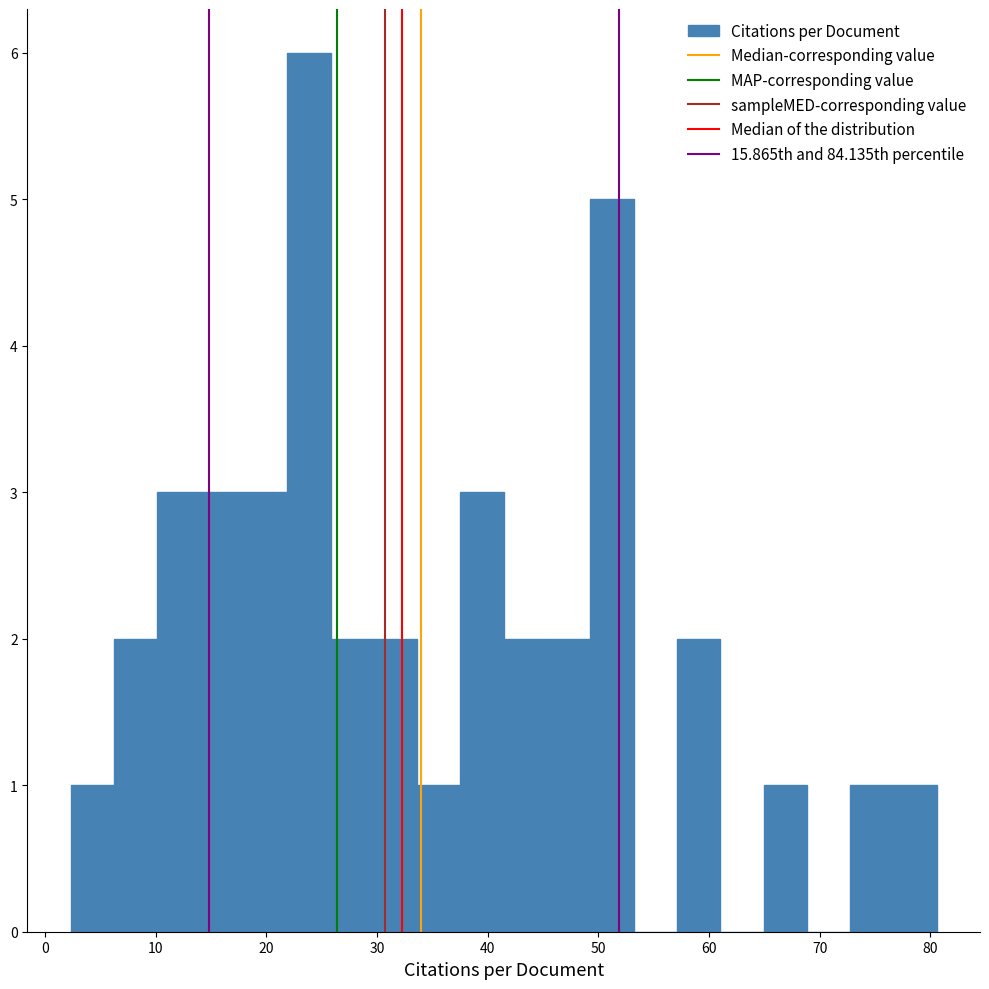

Around what value on the x-axis is the tallest bar? Give the approximate position of its centre, as read against the axis.

24